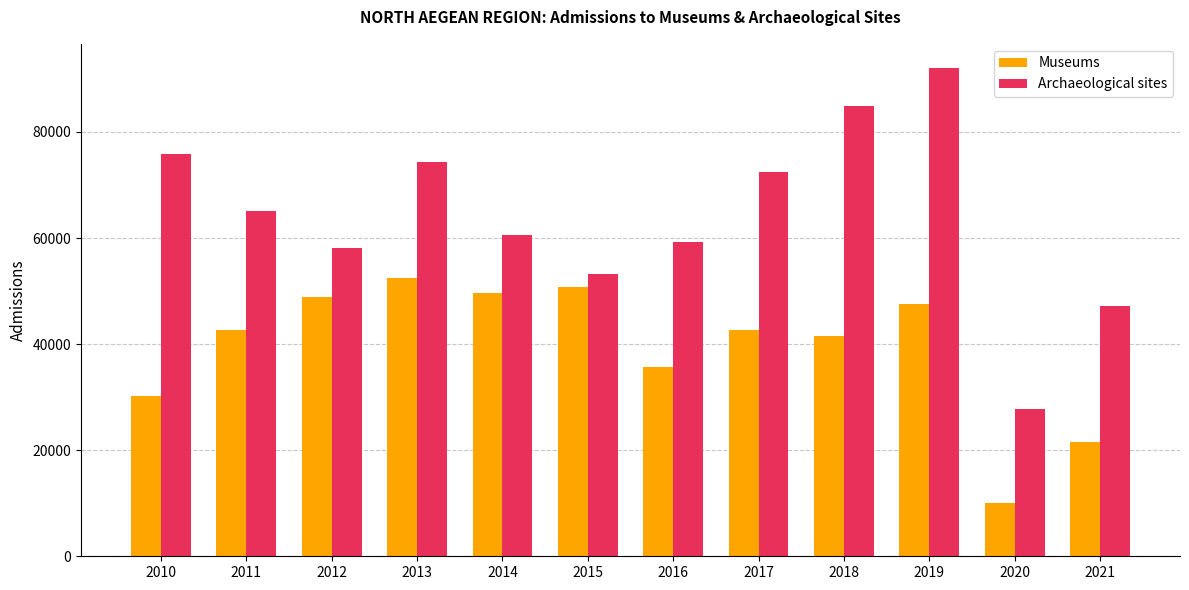

What is the difference between the highest and lowest values at 2015?

2330